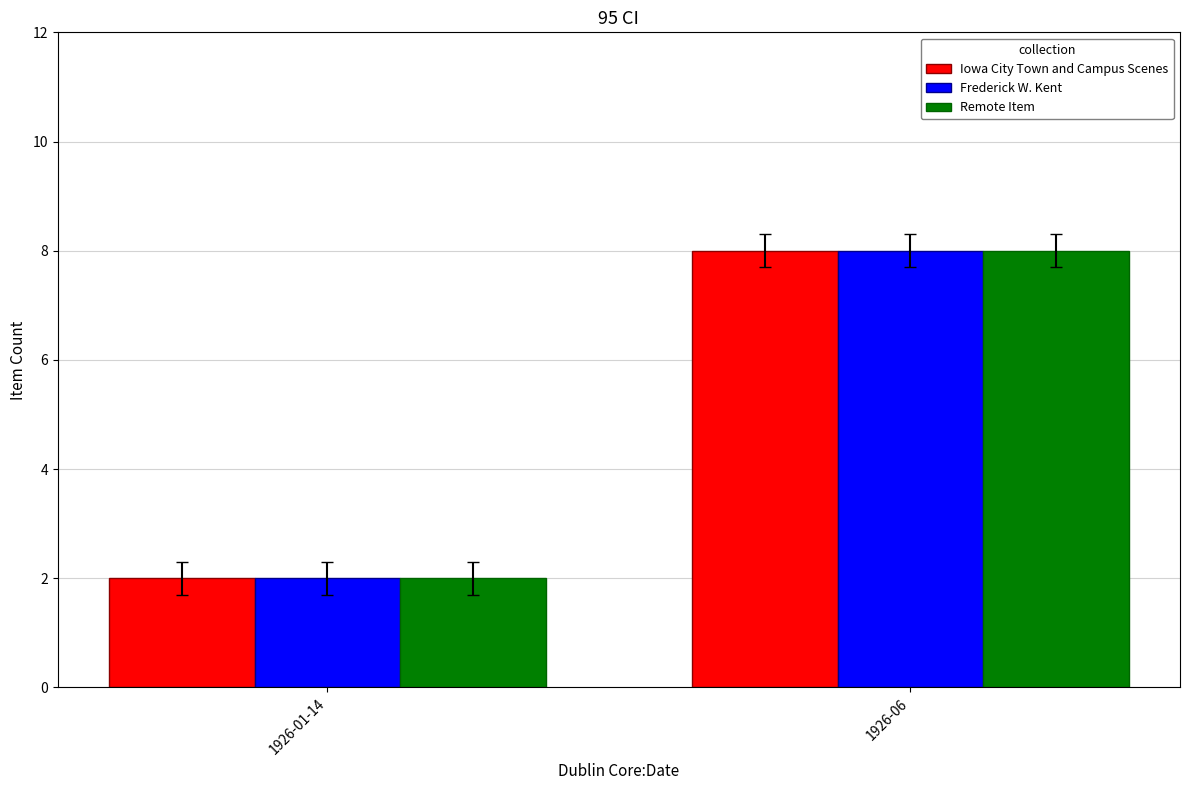

At how many categories does at least one series exceed 4?

1